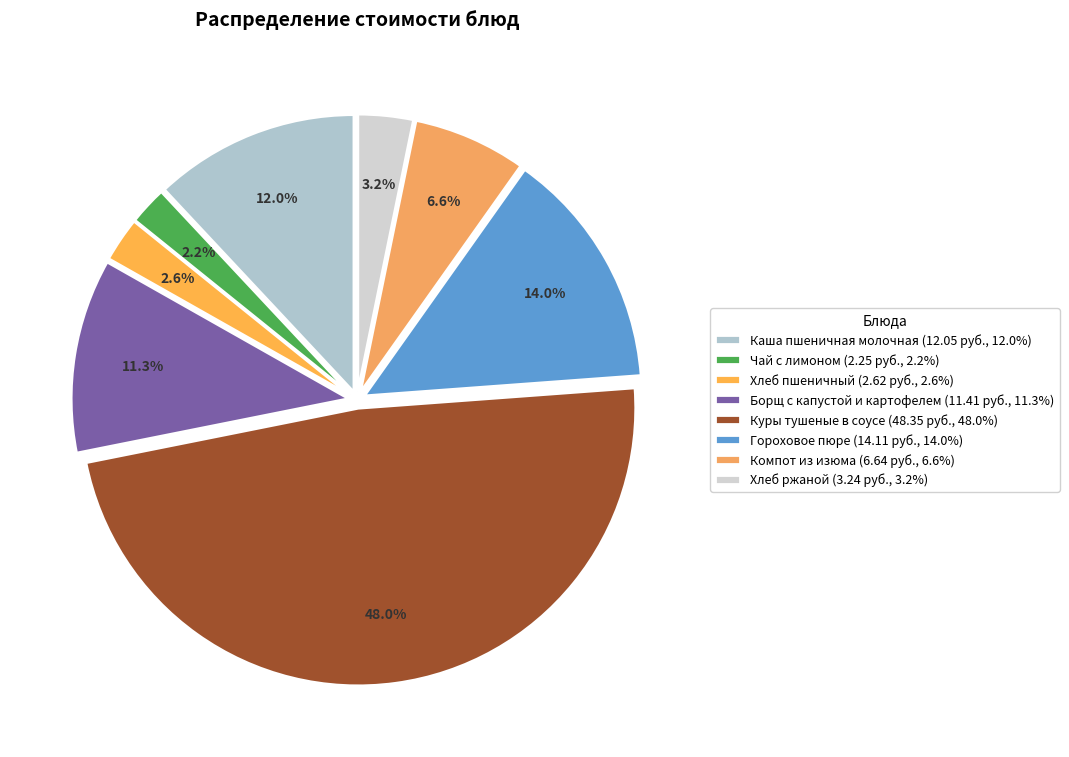

Is the sum of Компот из изюма and Гороховое пюре greater than half?

No